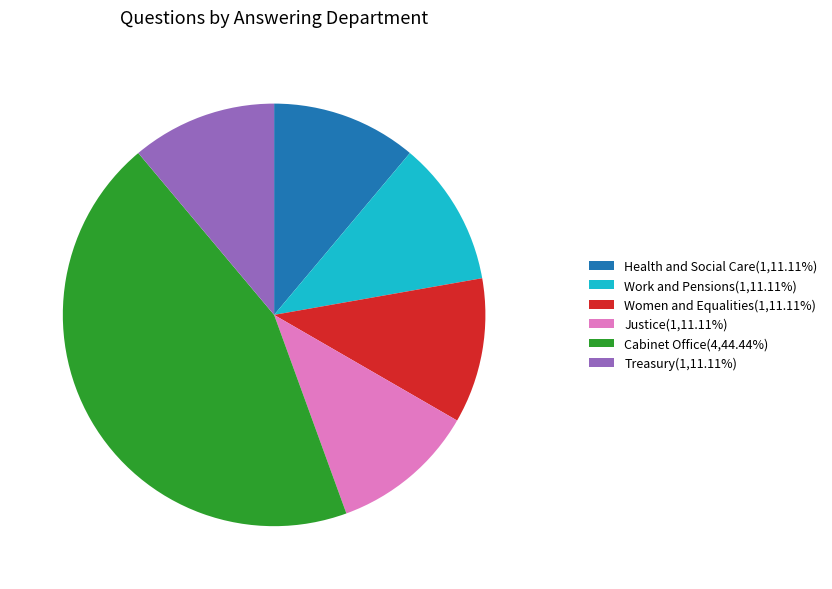

Is it true that Treasury is 11% of the pie?

True